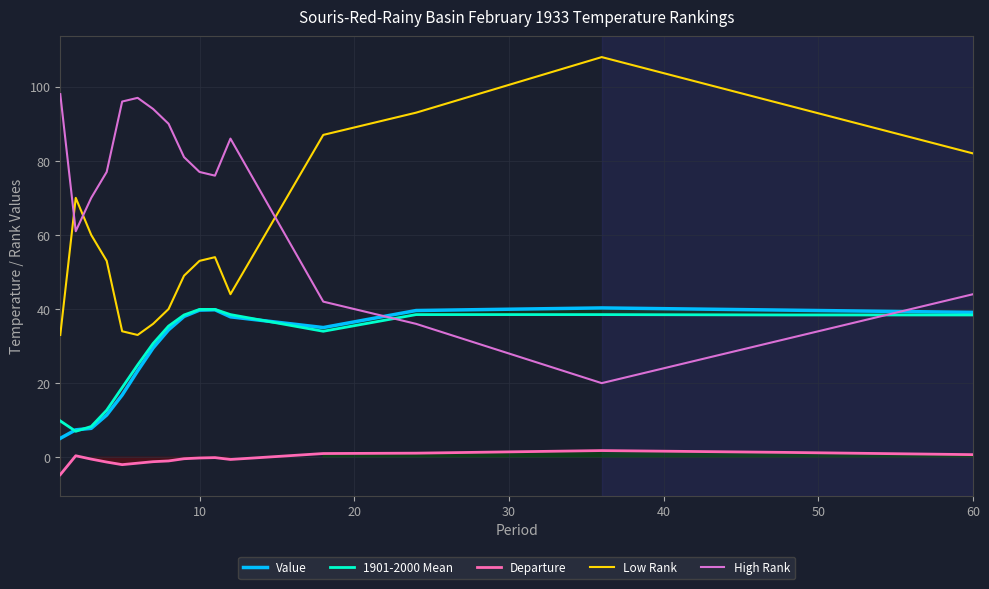

True or false: Low Rank has a value of 53.0 at 10.

True